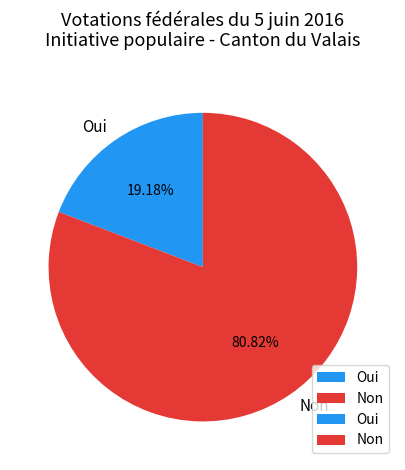

To the nearest percent, what is the average slice percentage?

50%